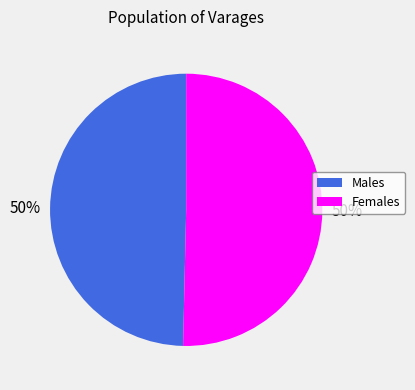

To the nearest percent, what is the average slice percentage?

50%